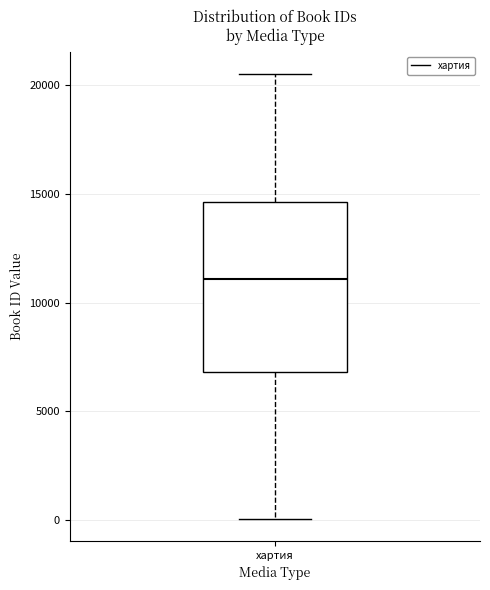

Transcribe this box plot: give where the median line is, the range the box spans, and where the two whiskers end, as read against the y-axis. The values are not printed on the chart, so give them approximately, as read against the axis.

median 11000, box 7000 to 14500, whiskers 0 to 20500